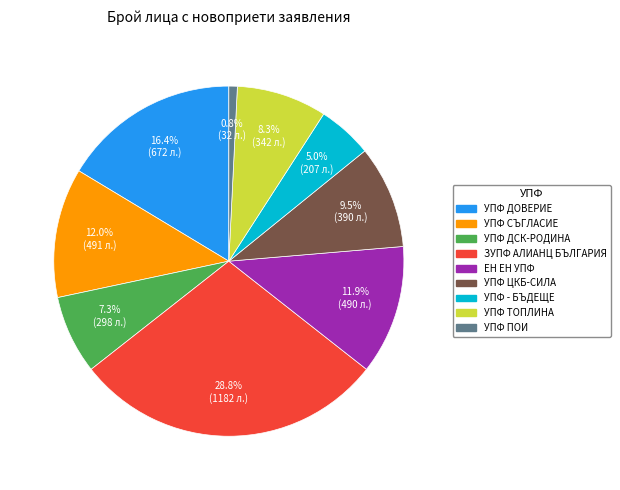

Is there any slice that represents more than half of the pie?

No